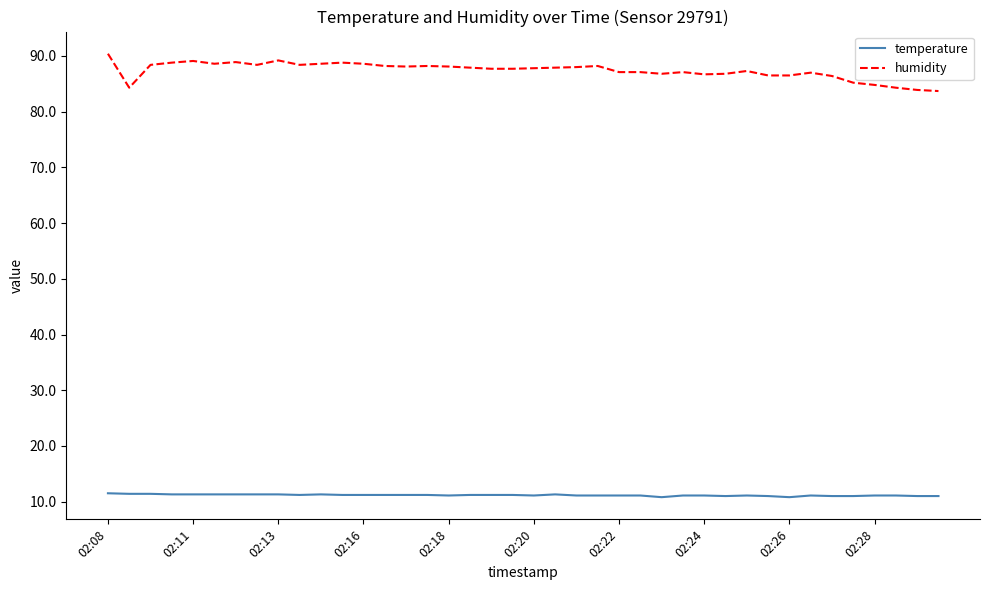

True or false: humidity has more than 2 points higher than both neighbors.

True